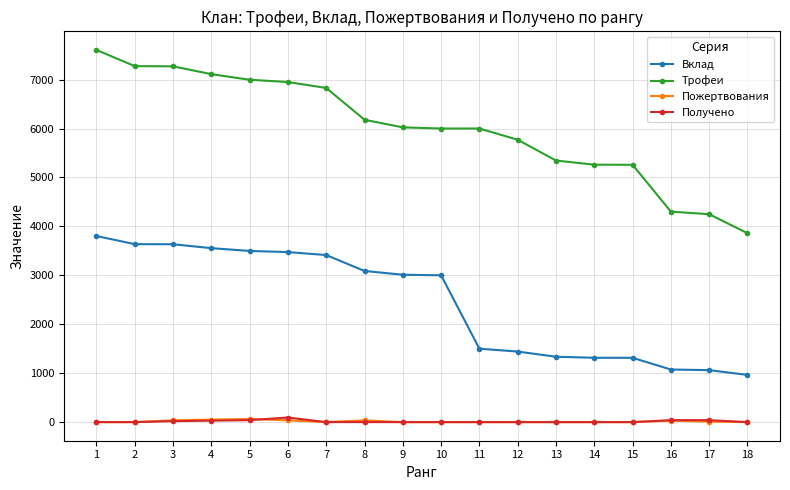

True or false: Получено and Трофеи intersect in this chart.

False